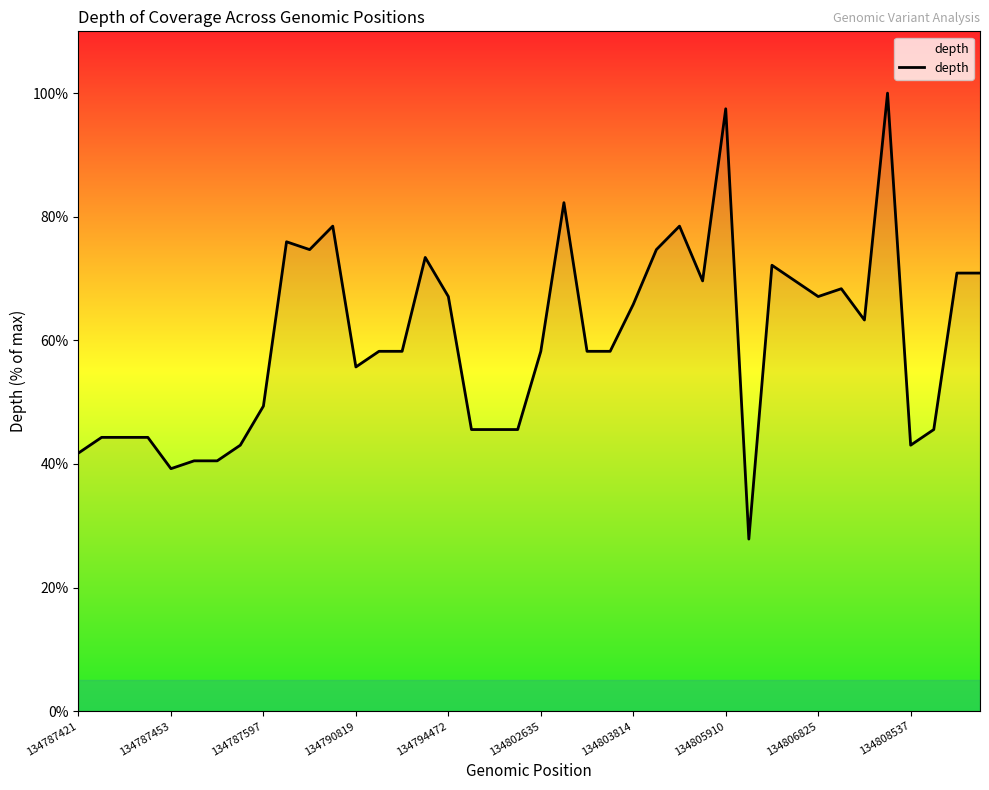

What is the difference between the maximum and minimum values?

72.2